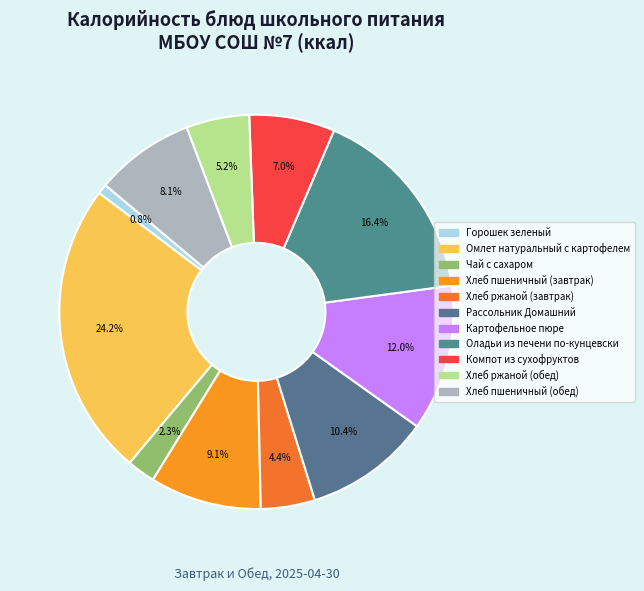

To the nearest percent, what portion does Хлеб ржаной (обед) represent?

5%